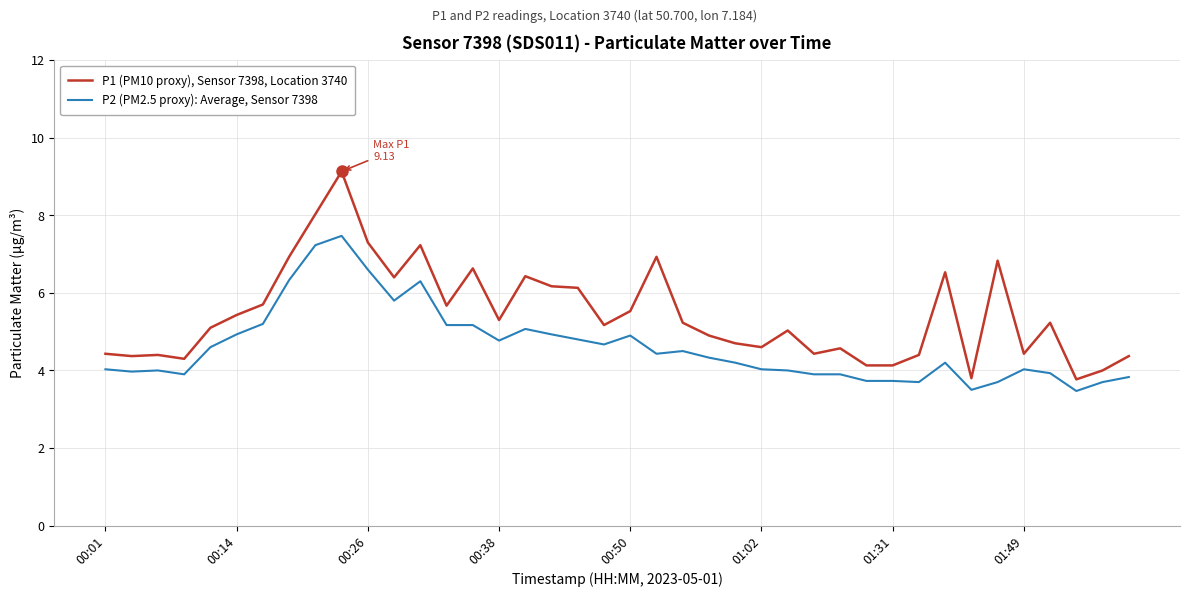

Which series has the largest range (max minus min)?

P1 (PM10 proxy), Sensor 7398, Location 3740